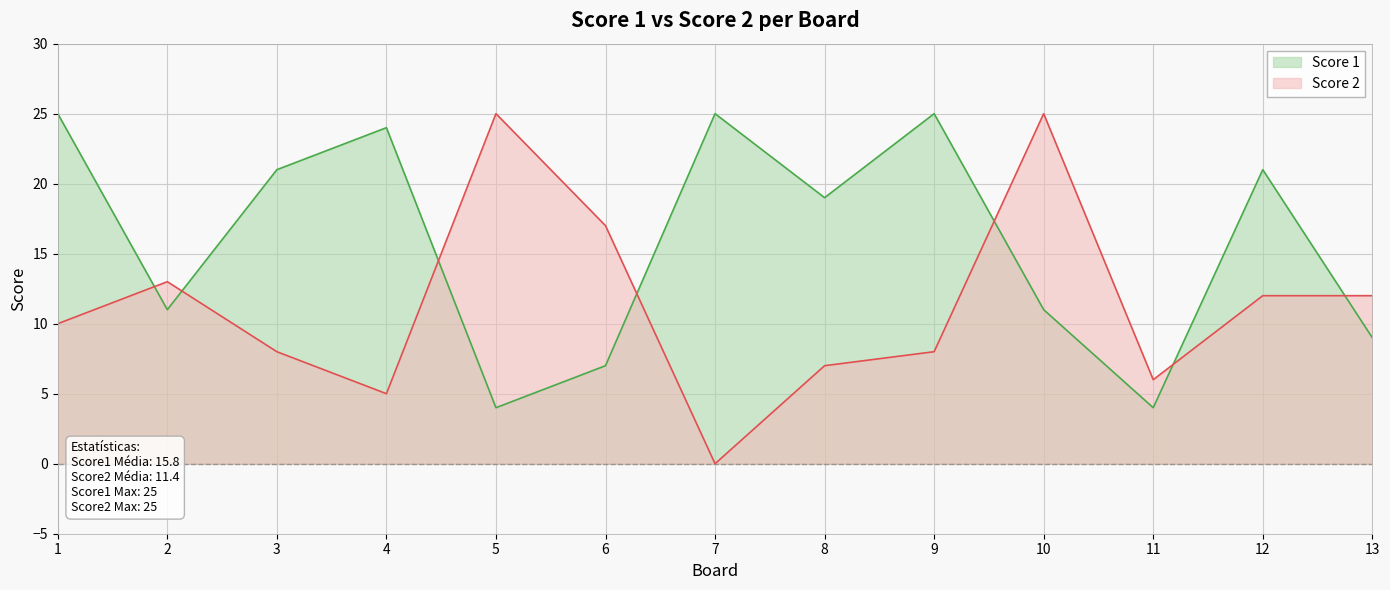

What are all the series names shown in the legend?

Score 1, Score 2